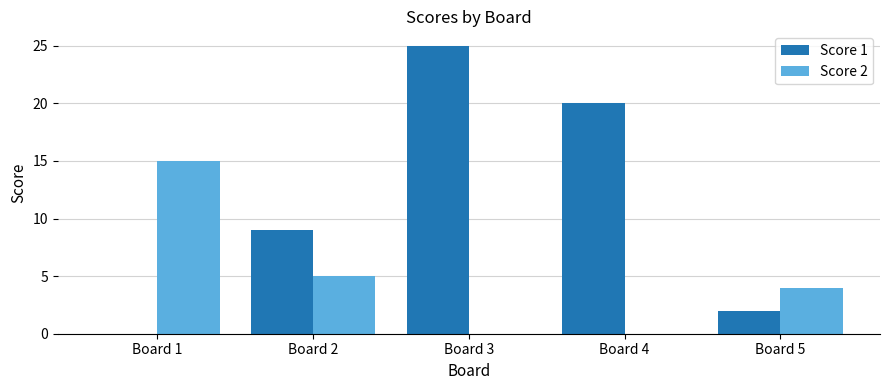

What is the greatest value displayed?

25